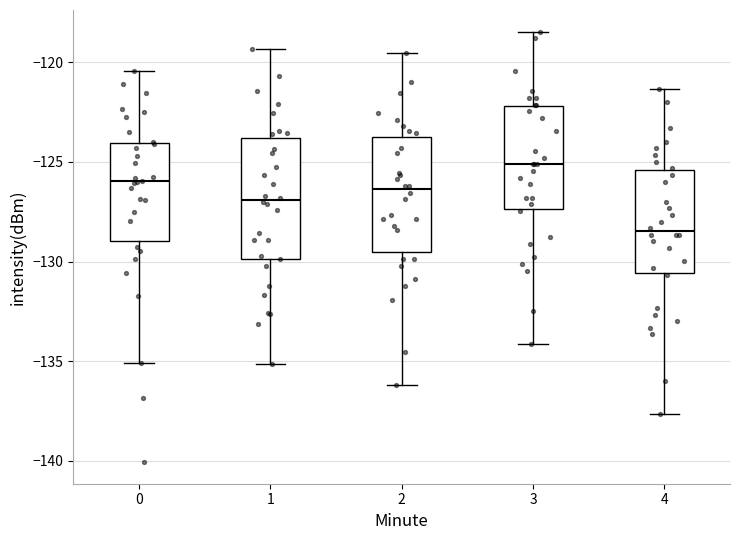

Which box's median line is the lowest?

4